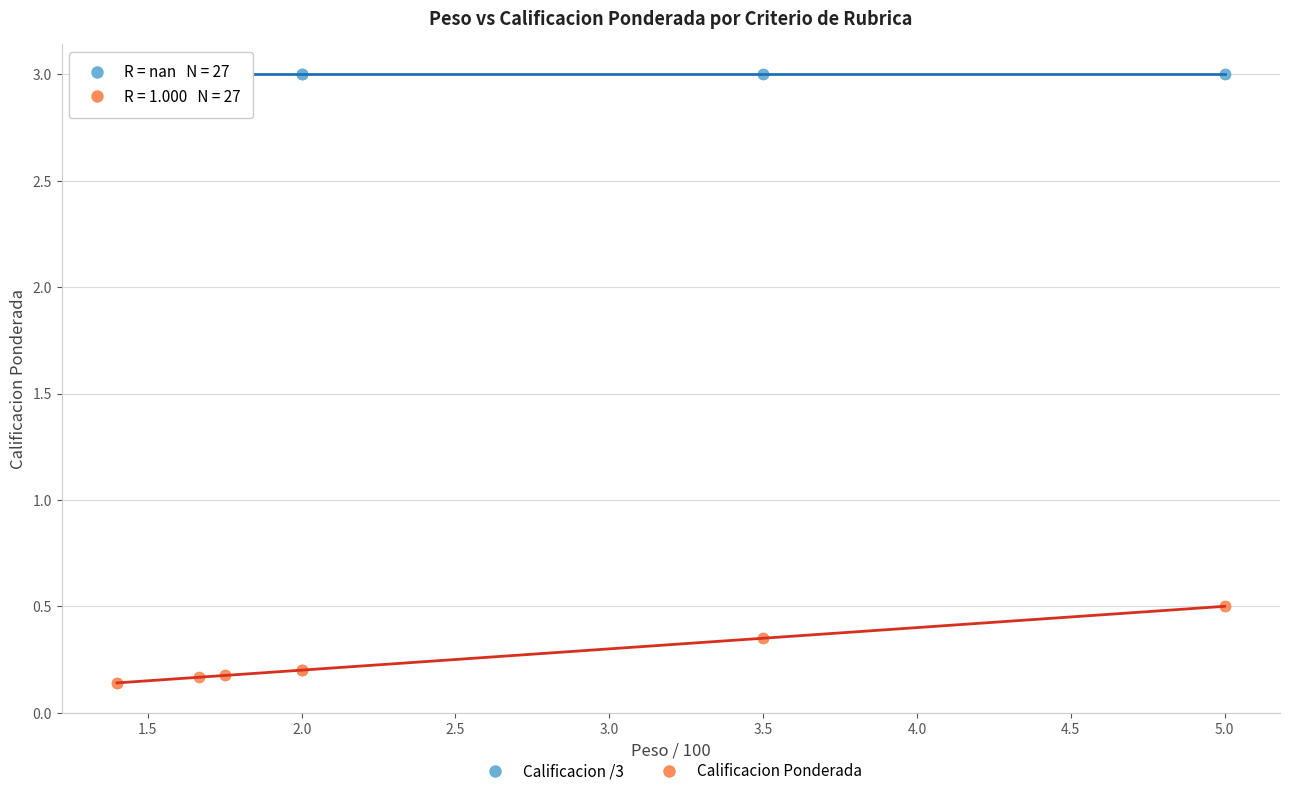

Which series contains the highest Y value?

Calificacion /3